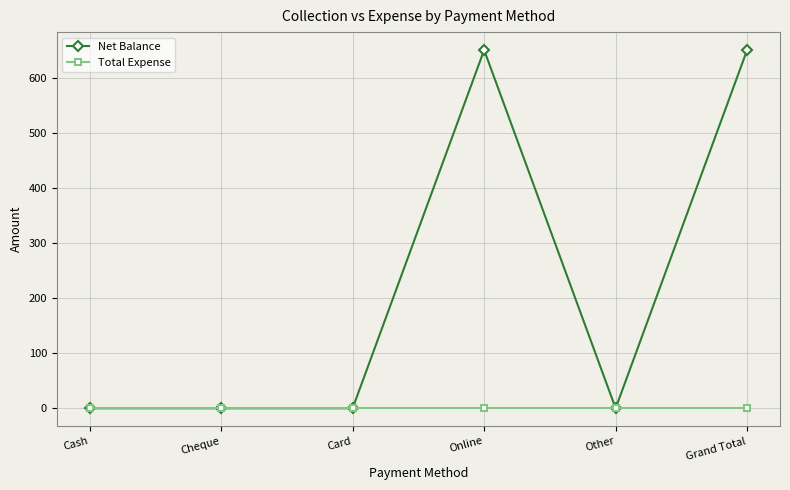

What is the highest value of the Net Balance series?

650